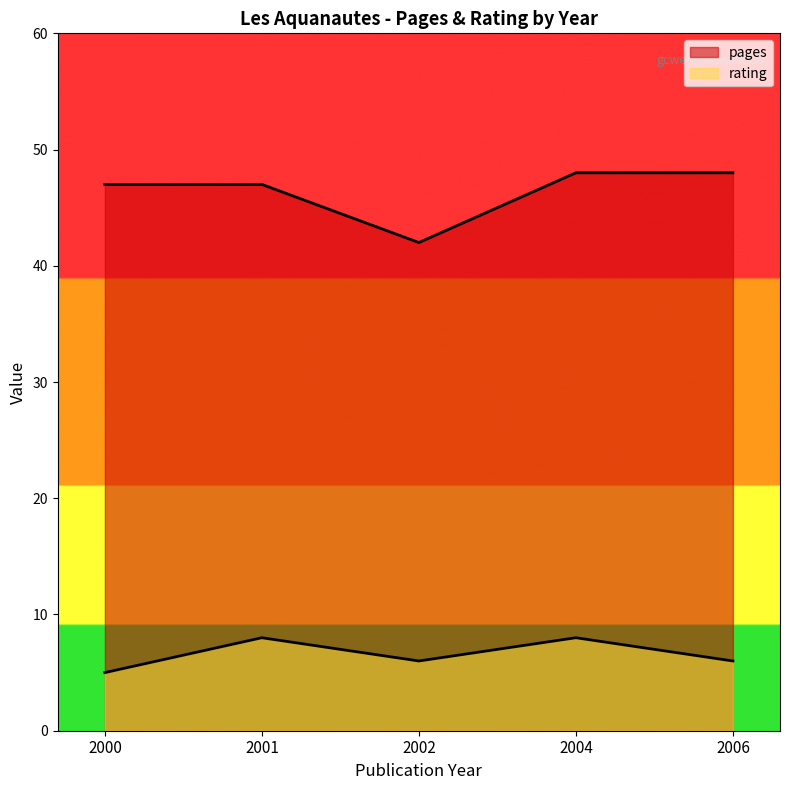

How many lines are shown in the chart?

2